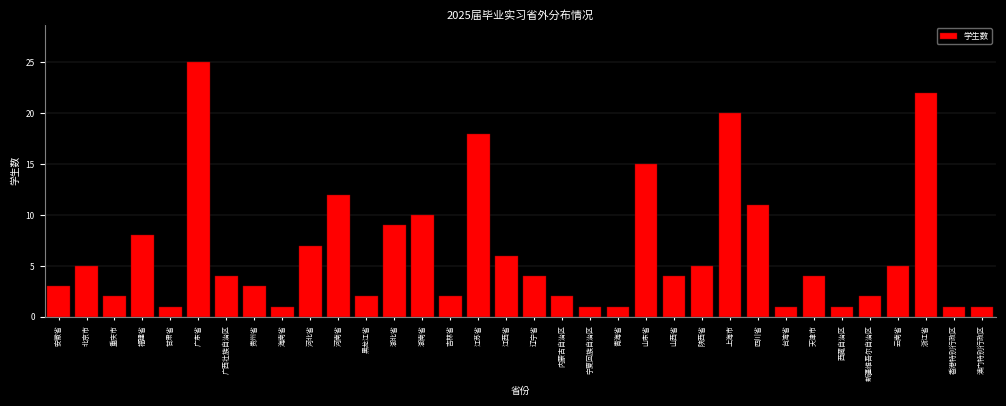

True or false: the data shows 0 at 西藏自治区.

False